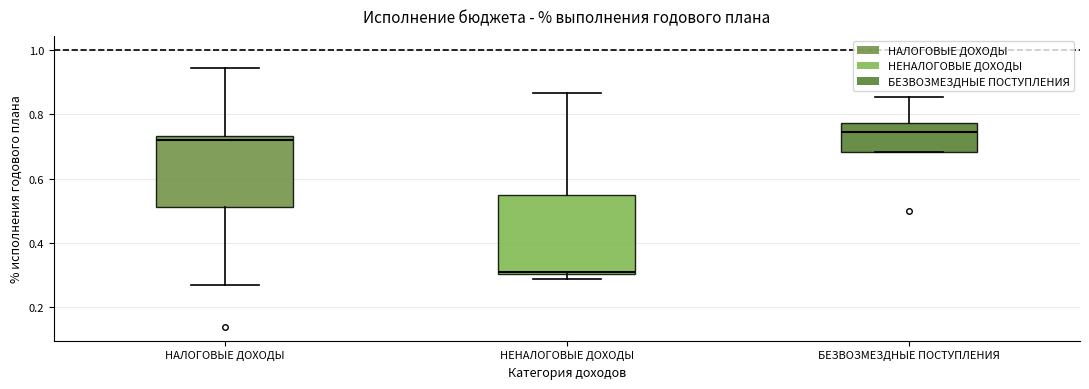

Where is the lower edge of the box for НЕНАЛОГОВЫЕ ДОХОДЫ on the y-axis? The values are not printed on the chart, so give them approximately, as read against the axis.

0.30